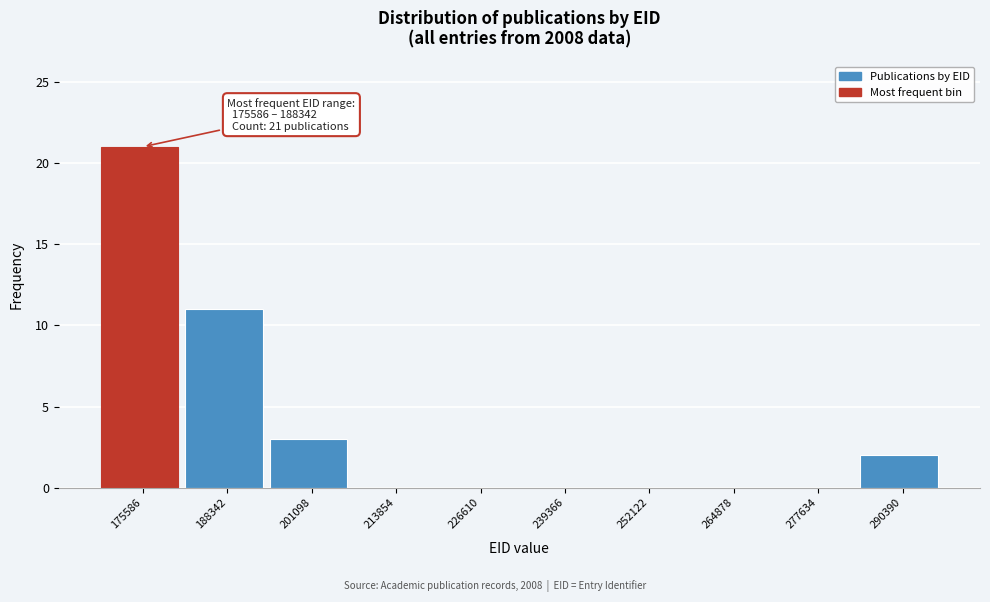

Reading right to left, transcribe all the data shown in this chart.

290390=2	277634=0	264878=0	252122=0	239366=0	226610=0	213854=0	201098=3	188342=11	175586=21